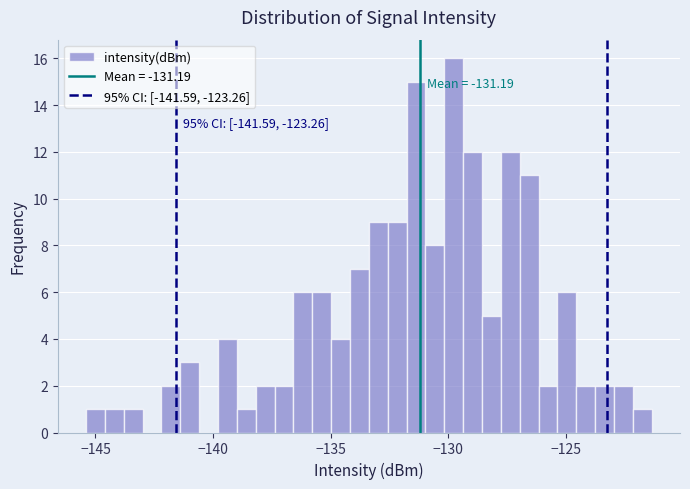

Around what value on the x-axis is the tallest bar? Give the approximate position of its centre, as read against the axis.

-130.0